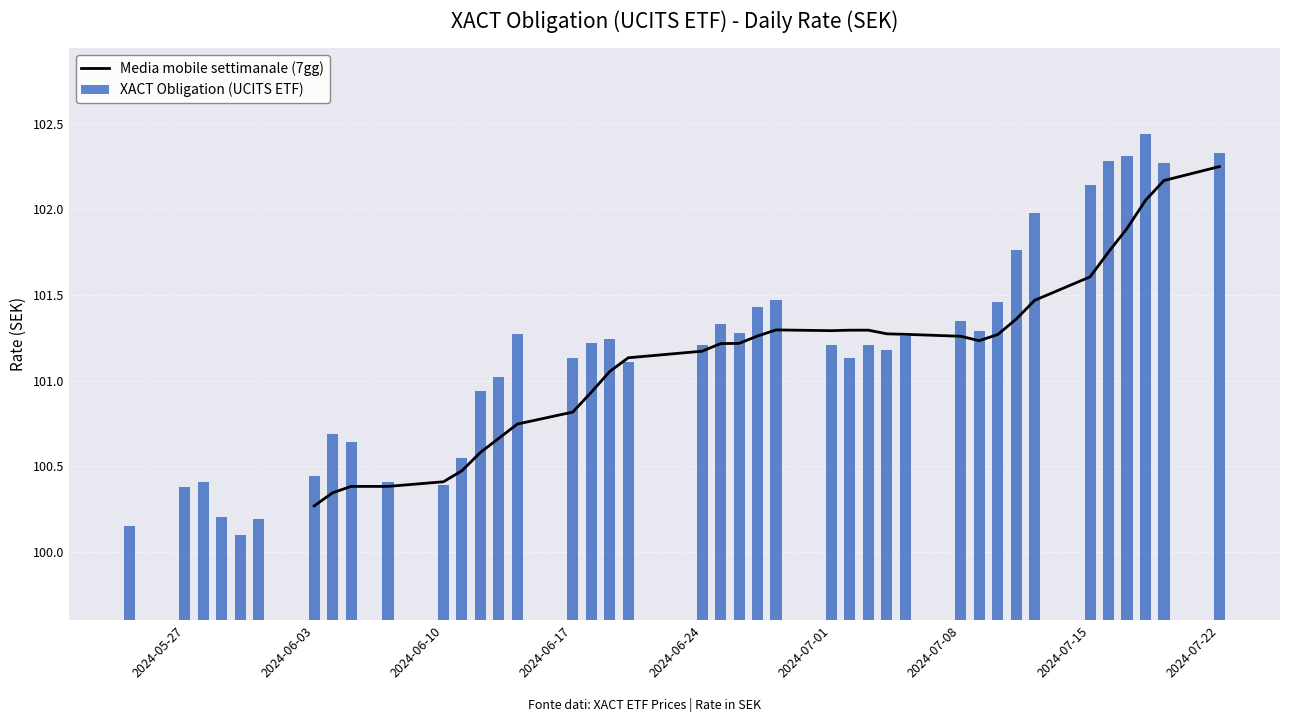

What is the average value?

101.2